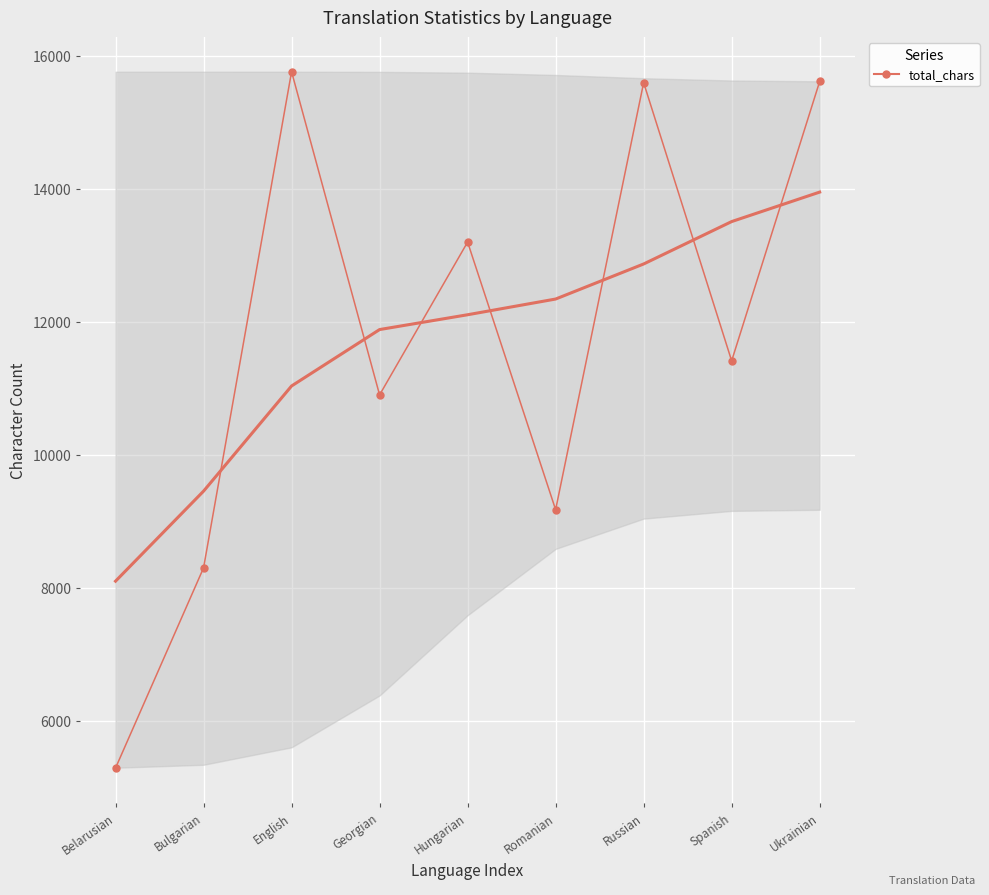

How many data points are above 11412?

4